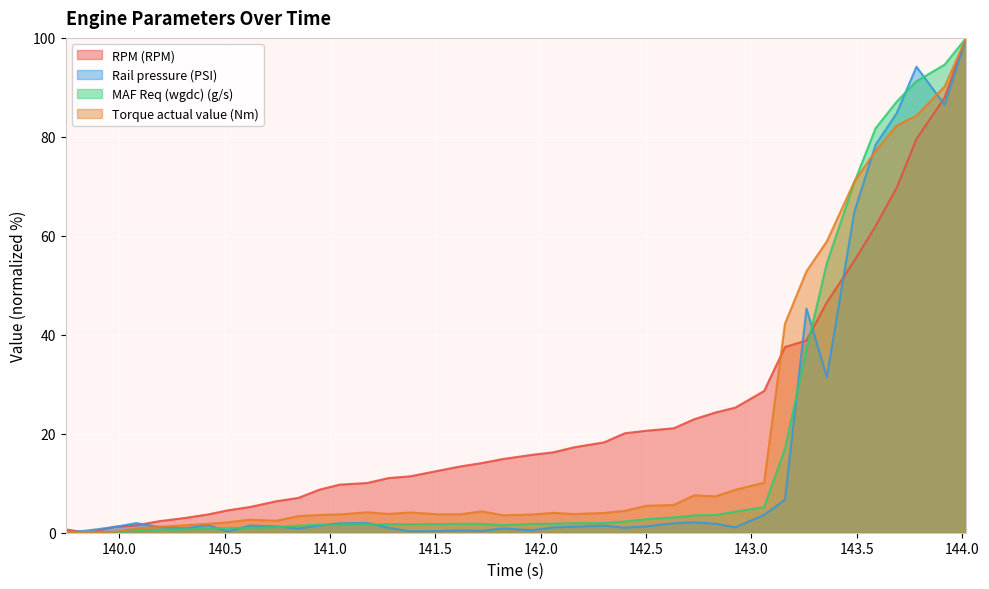

Where is the first local minimum for MAF Req (wgdc) (g/s)?

141.822